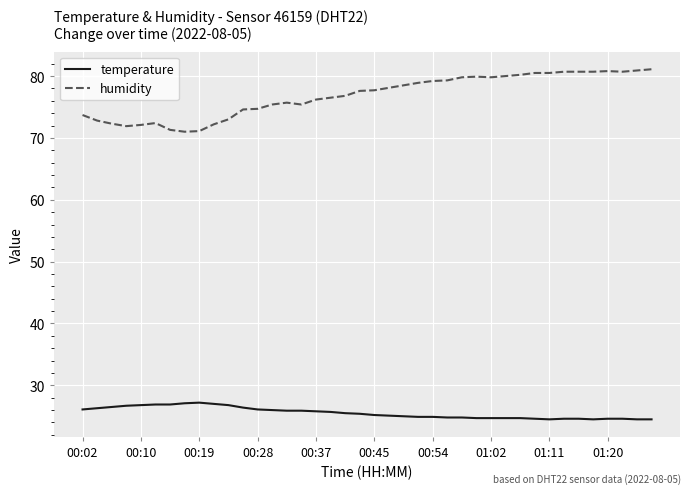

Rank the series by their average value, from lowest to highest.

temperature, humidity